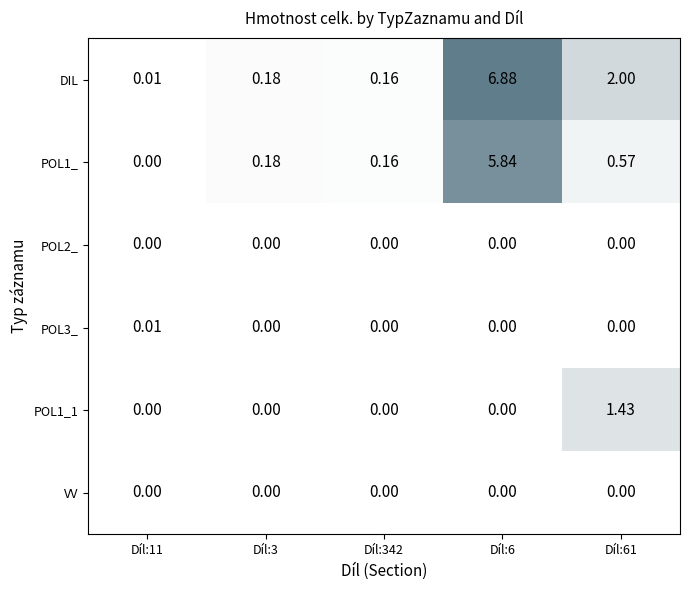

Which series has the largest total across all categories?

DIL